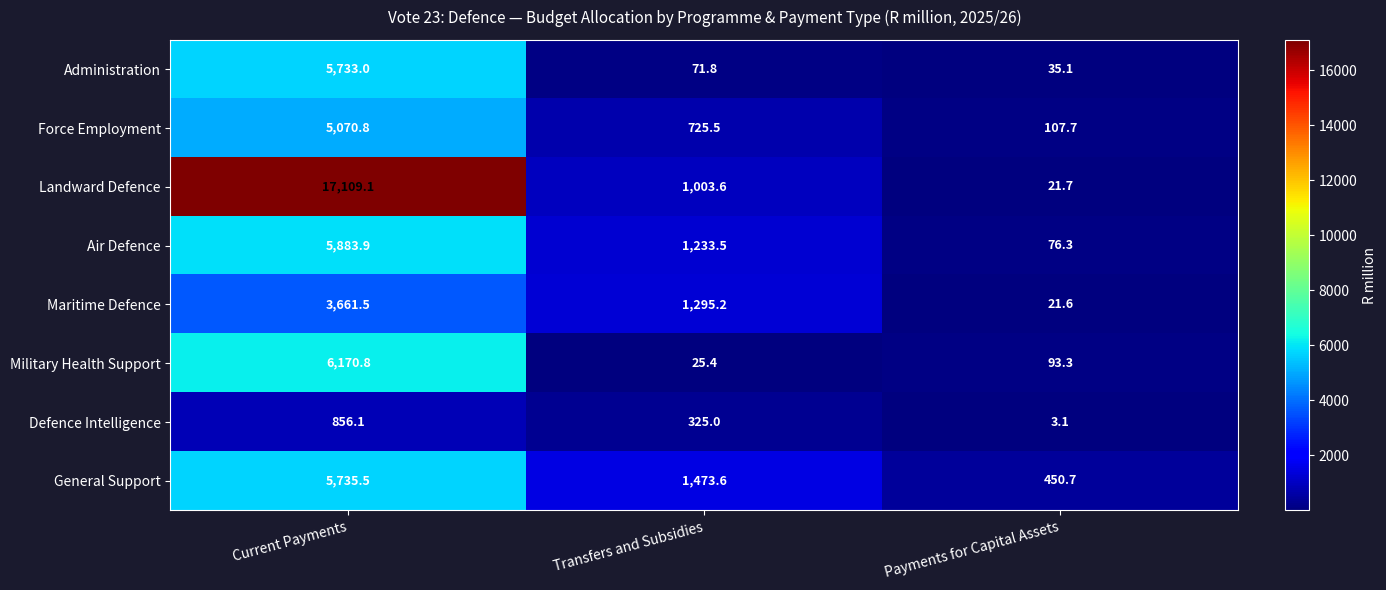

The Maritime Defence series shows 21.6 at Payments for Capital Assets. True or false?

True